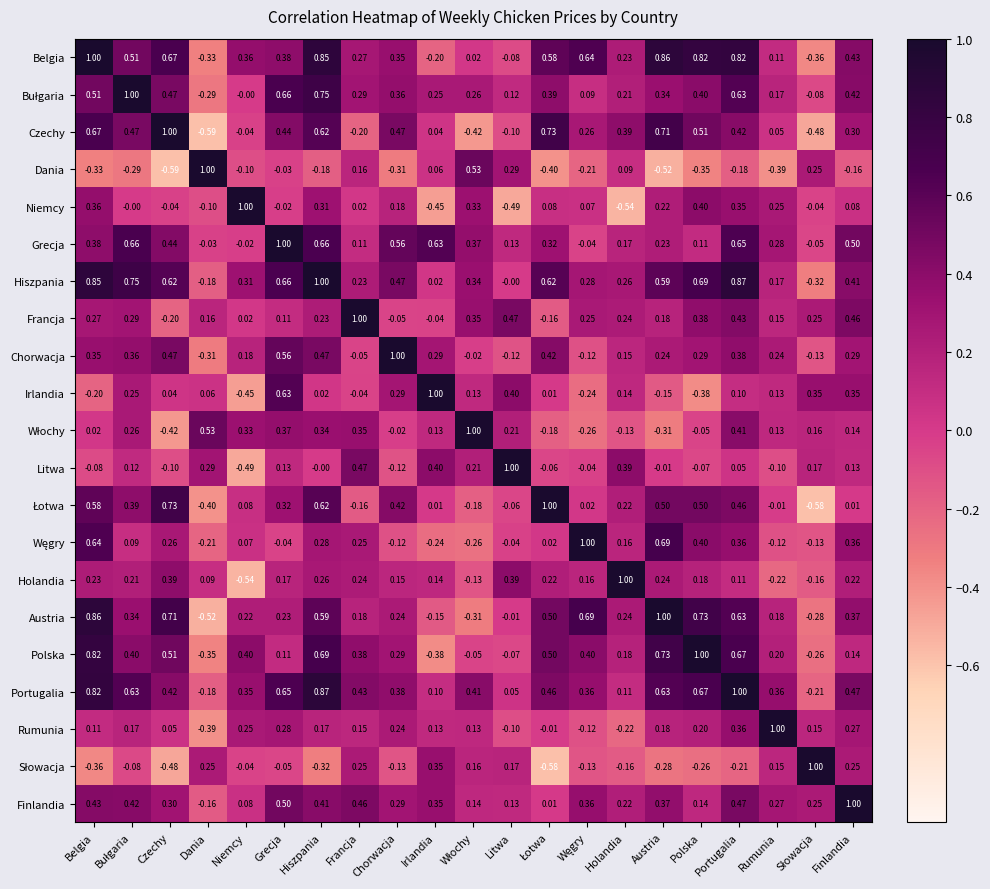

At which category is the sum across all series the highest?

Portugalia